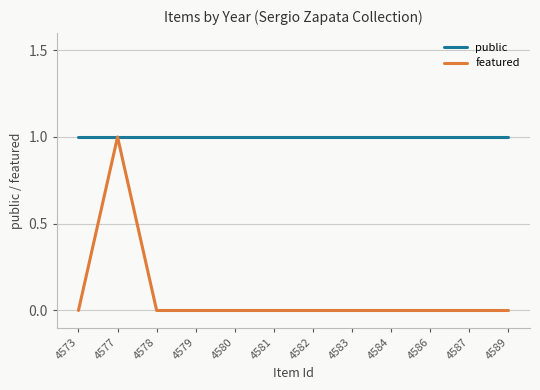

Which series has the largest total across all categories?

public